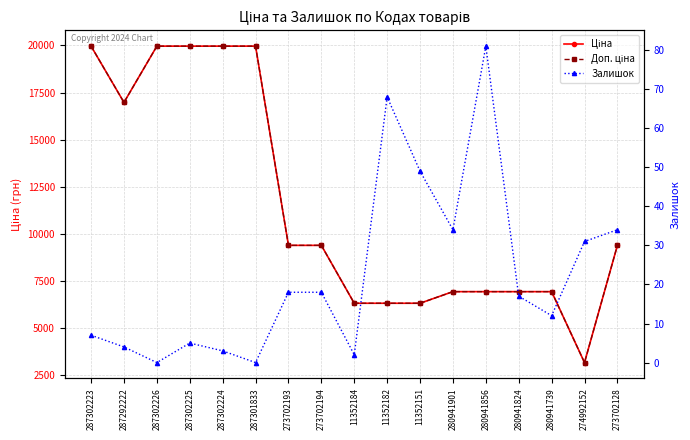

How many distinct data groups are displayed?

3